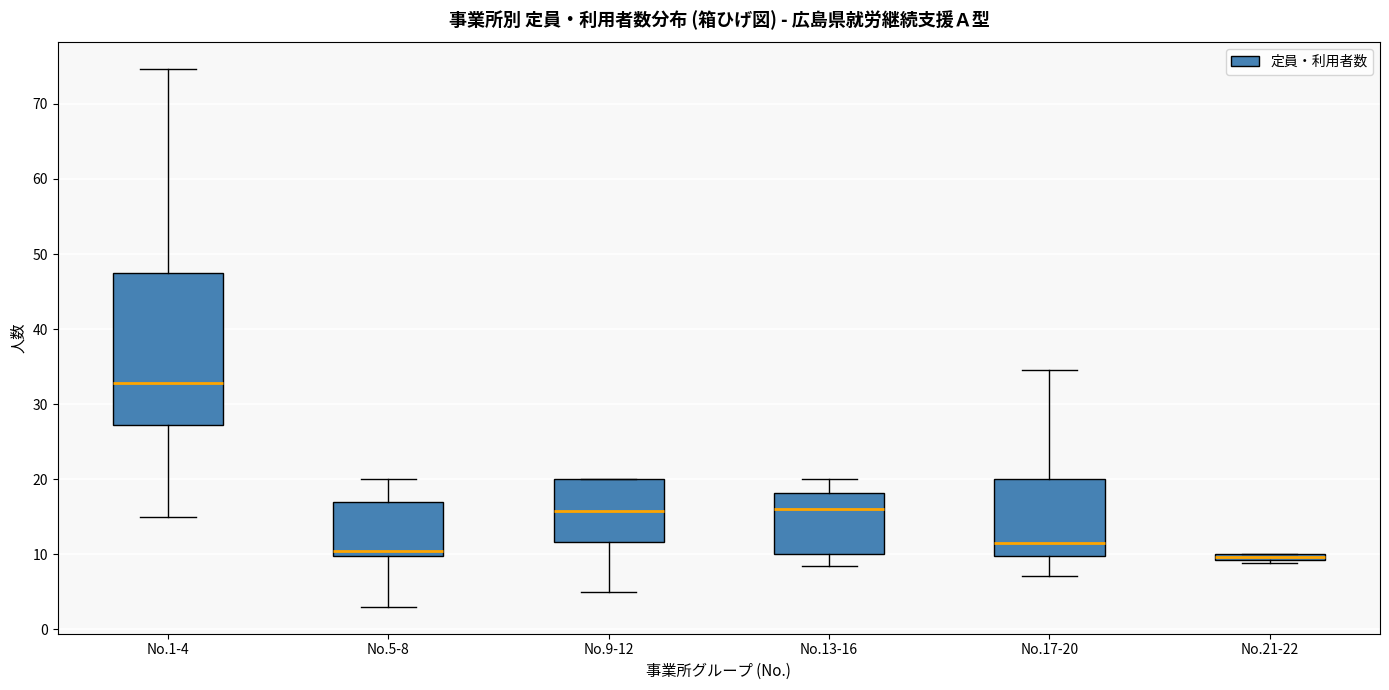

Which box is the tallest, from its lower edge to its upper edge?

No.1-4